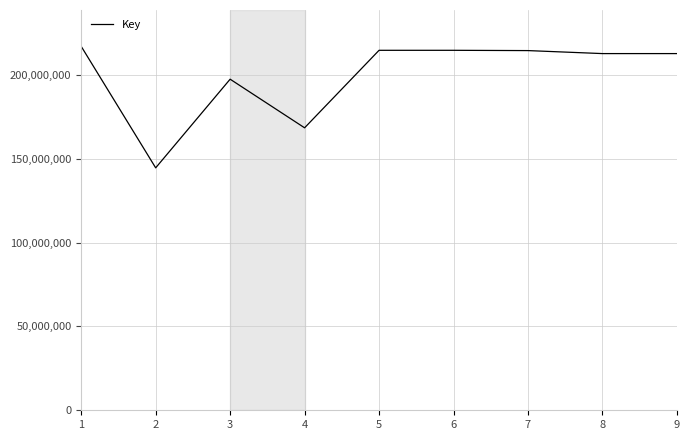

What is the maximum value shown in the chart?

216943913